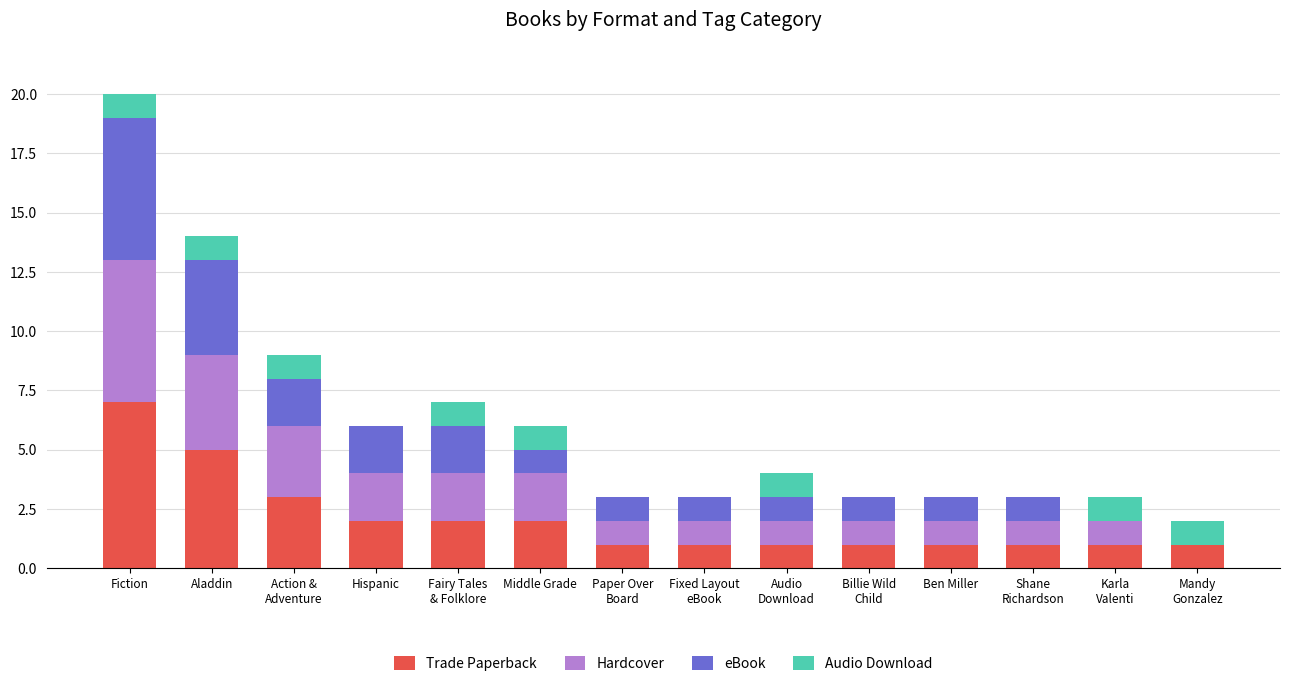

Are the bars horizontal?

No